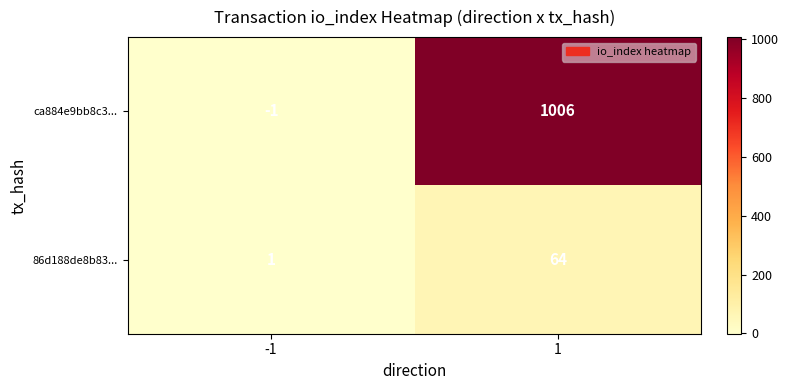

Reading left to right, list all the values displayed in this chart.

ca884e9bb8c3...: -1=-1	1=1006
86d188de8b83...: -1=1	1=64